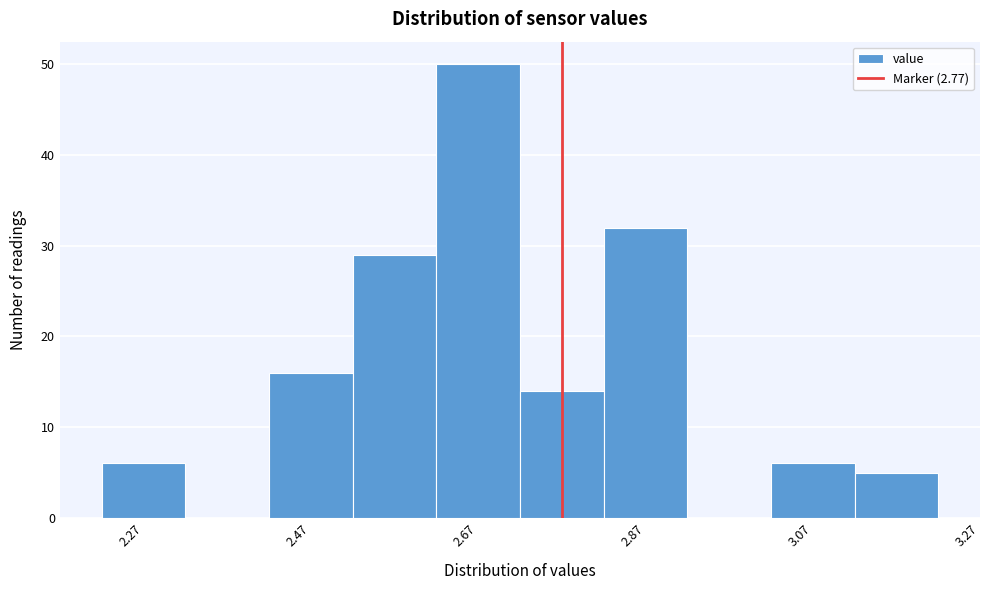

Which range on the x-axis has the tallest bar?

2.62 to 2.72